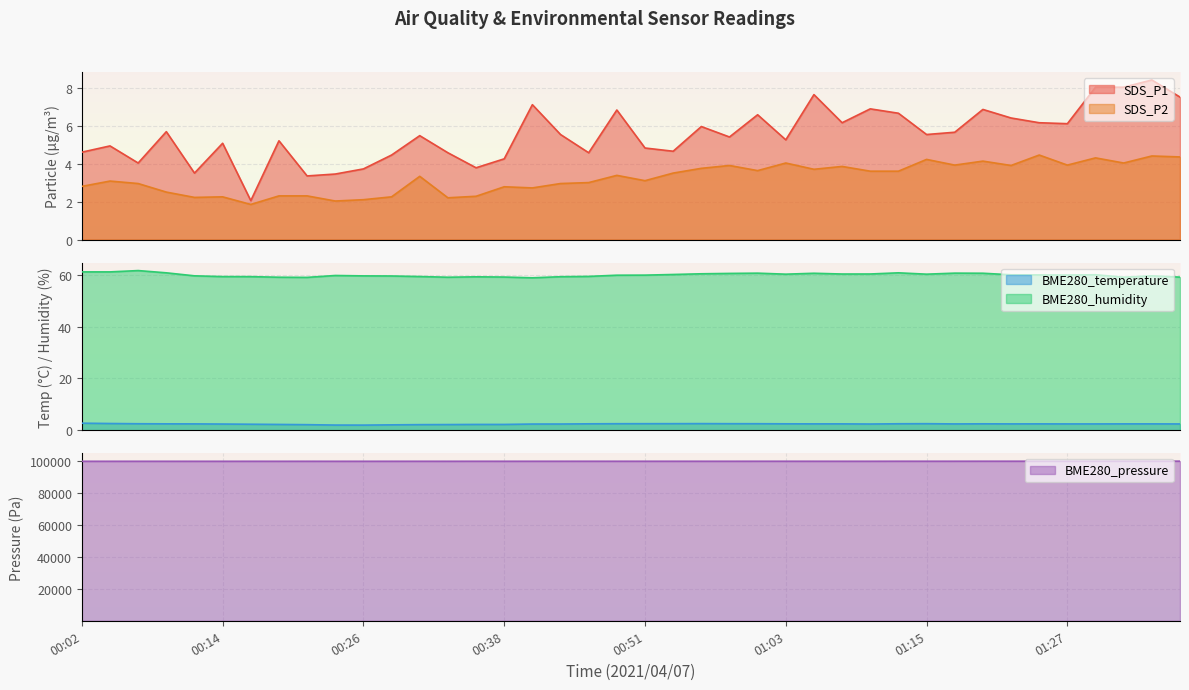

What is the spread (max minus min) of values at 00:26?

100037.8